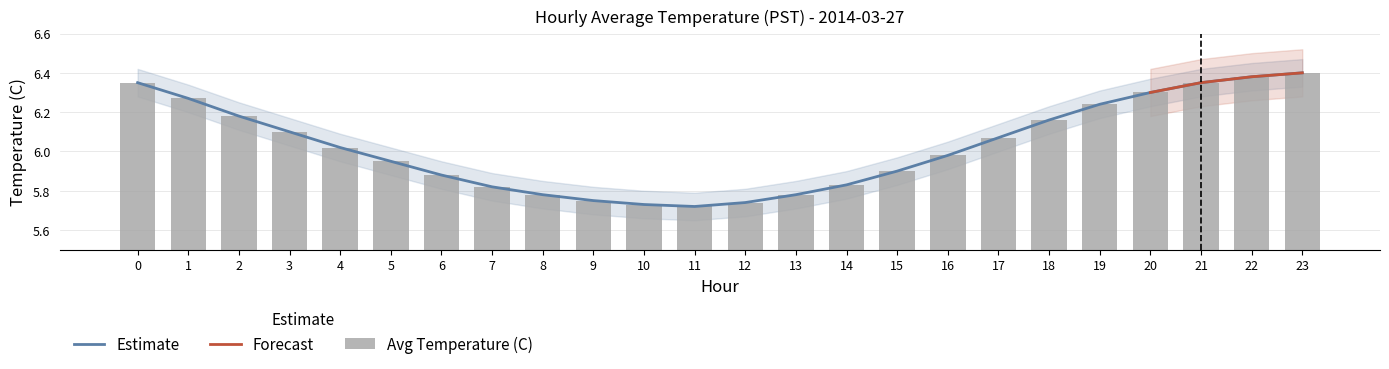

What is the sum of the values at 13 and 6?

11.7